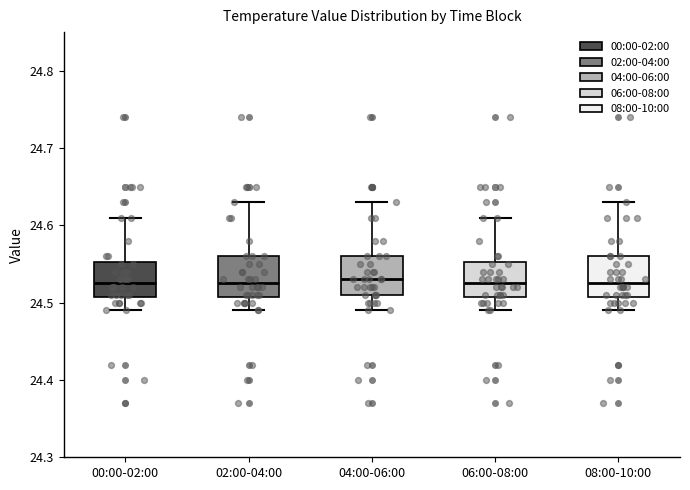

Reading left to right, transcribe this box plot: for each box, give where its median line is, the range the box spans, and where its two whiskers end, as read against the y-axis. The values are not printed on the chart, so give them approximately, as read against the axis.

00:00-02:00: median 24.53, box 24.51 to 24.55, whiskers 24.49 to 24.61
02:00-04:00: median 24.53, box 24.51 to 24.56, whiskers 24.49 to 24.63
04:00-06:00: median 24.53, box 24.51 to 24.56, whiskers 24.49 to 24.63
06:00-08:00: median 24.53, box 24.51 to 24.55, whiskers 24.49 to 24.61
08:00-10:00: median 24.53, box 24.51 to 24.56, whiskers 24.49 to 24.63